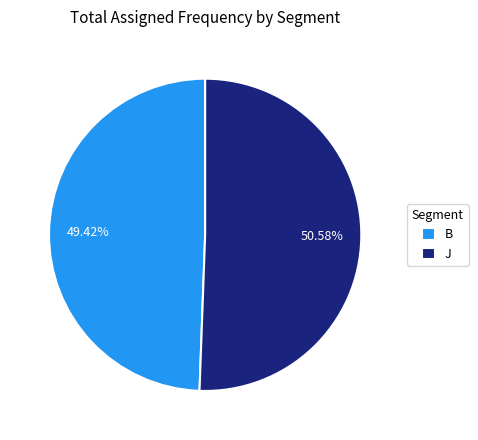

What is the total percentage of B and J?

100.0%